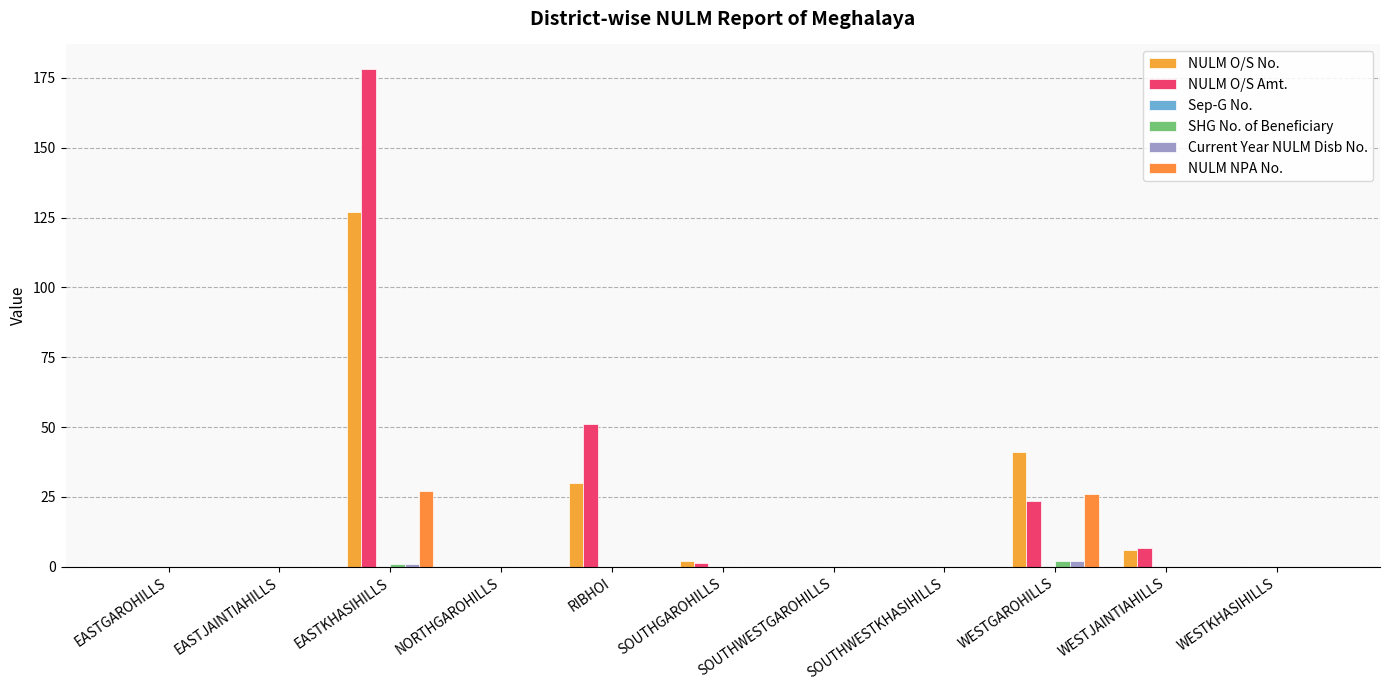

What position from the left is WESTJAINTIAHILLS?

10